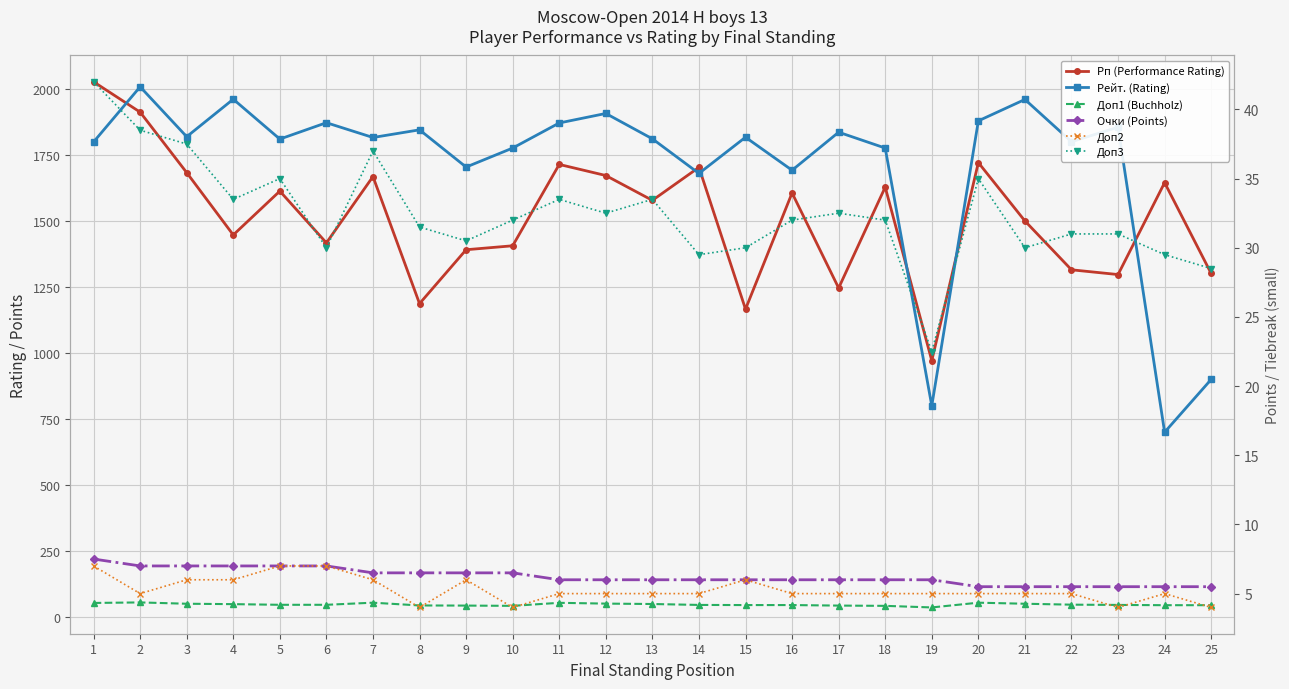

True or false: Доп1 (Buchholz) has a value of 36.5 at 19.

True